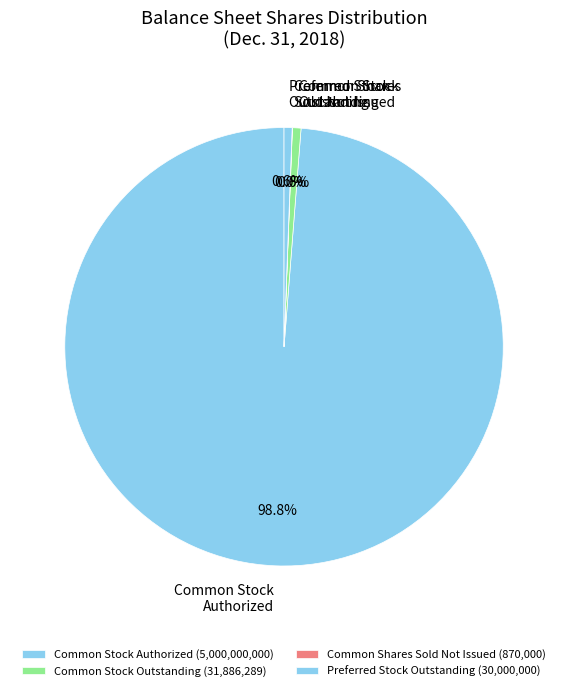

What percentage is NOT represented by Preferred Stock Outstanding?

99.4%